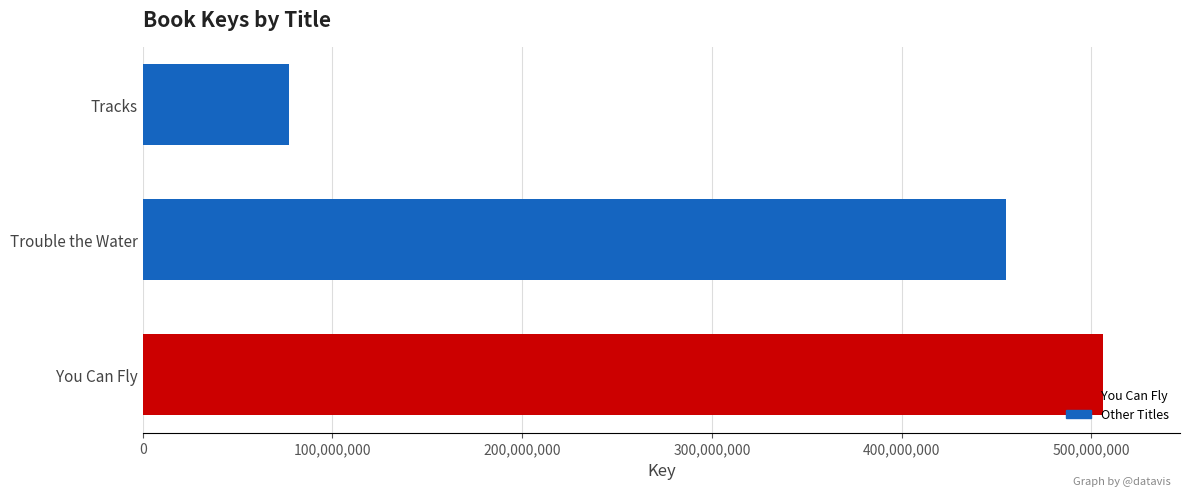

Which label corresponds to the smallest value in the chart?

Tracks